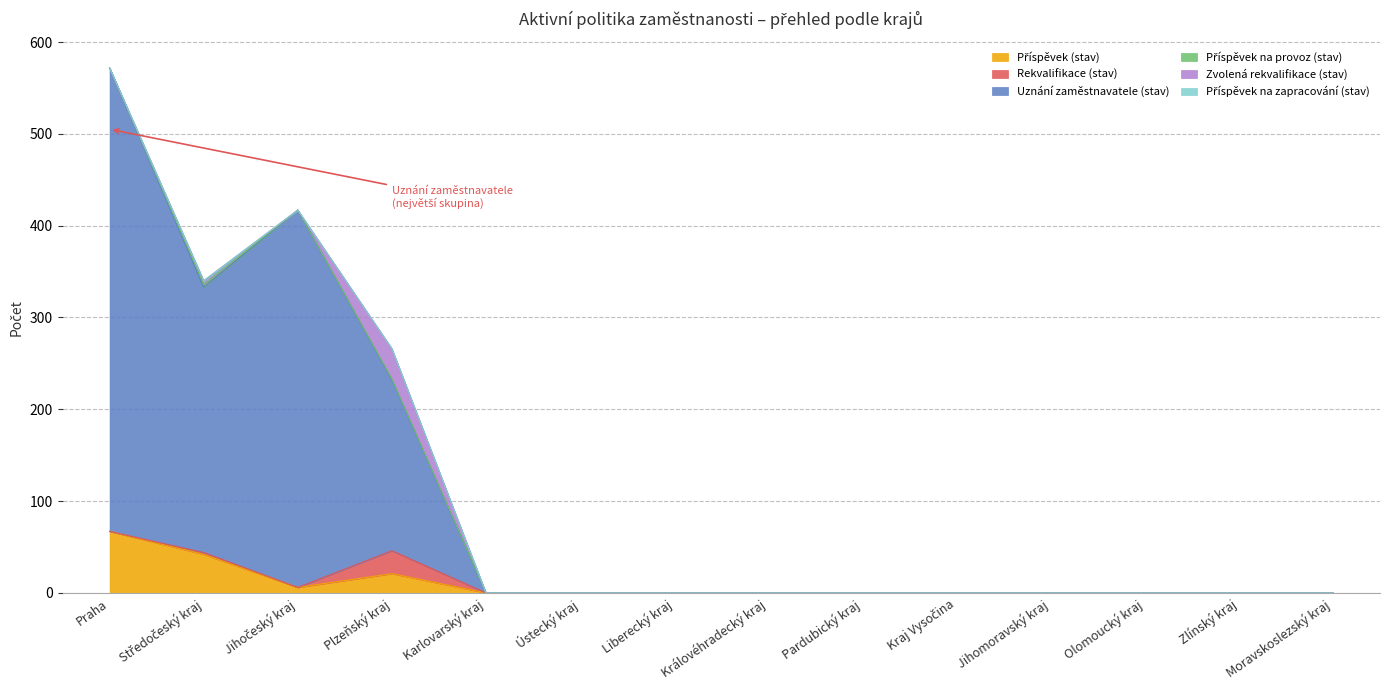

The Příspěvek na provoz (stav) series shows -2 at Královéhradecký kraj. True or false?

False